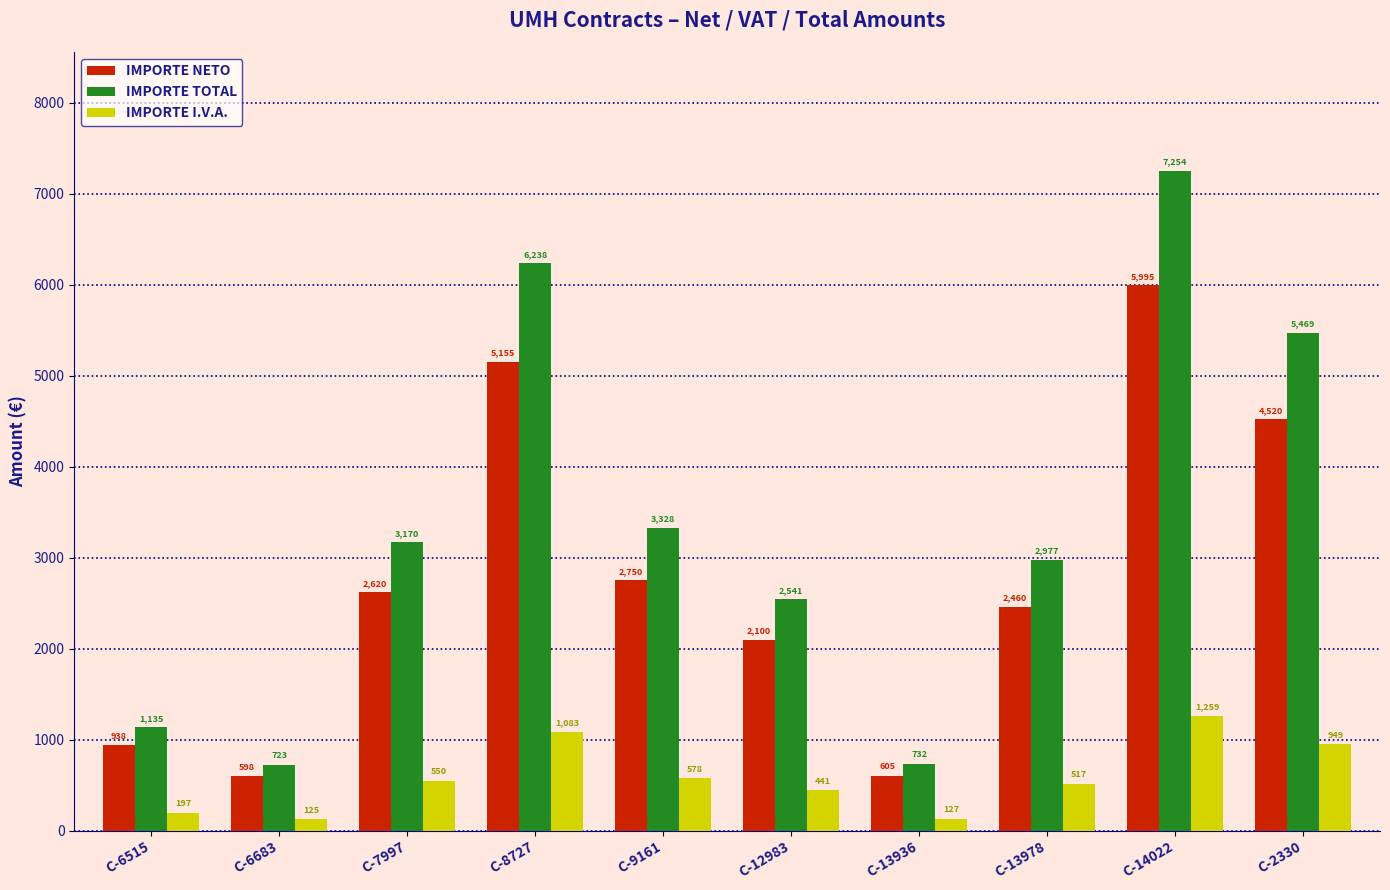

What is the approximate value of IMPORTE NETO at C-13978?

2460.5